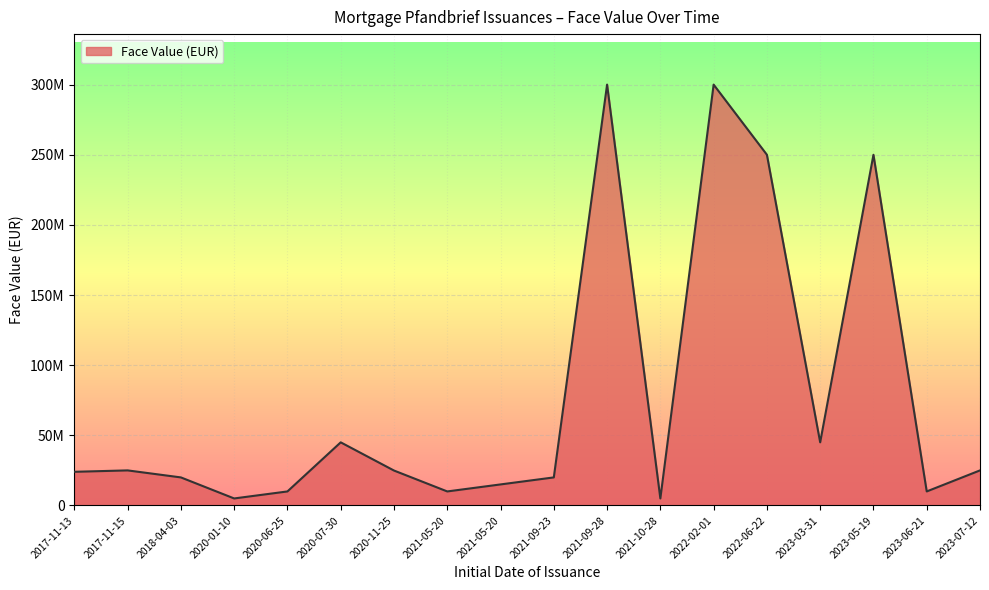

The chart shows a value of 41434139 at 2017-11-13. True or false?

False